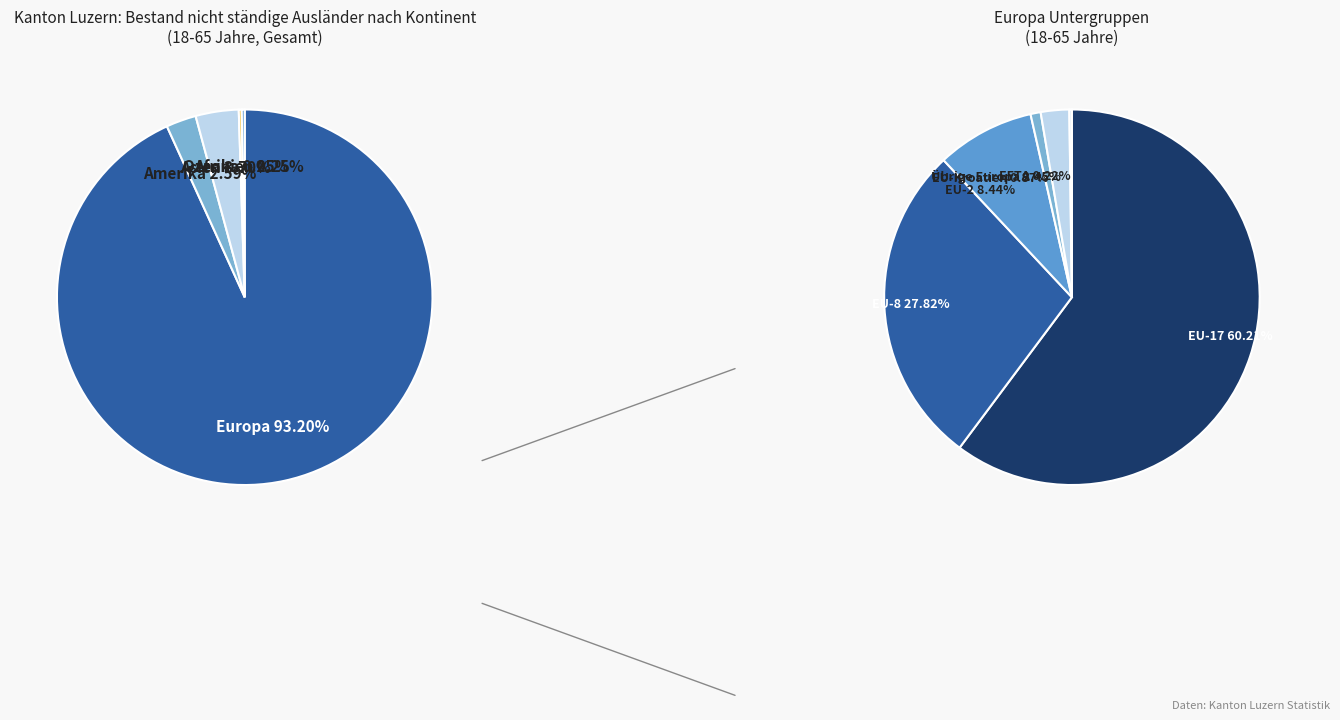

How many slices are in this pie chart?

5